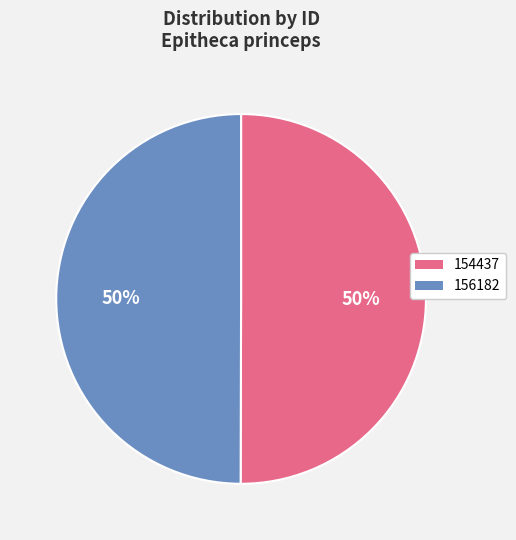

Count the number of slices in the pie.

2